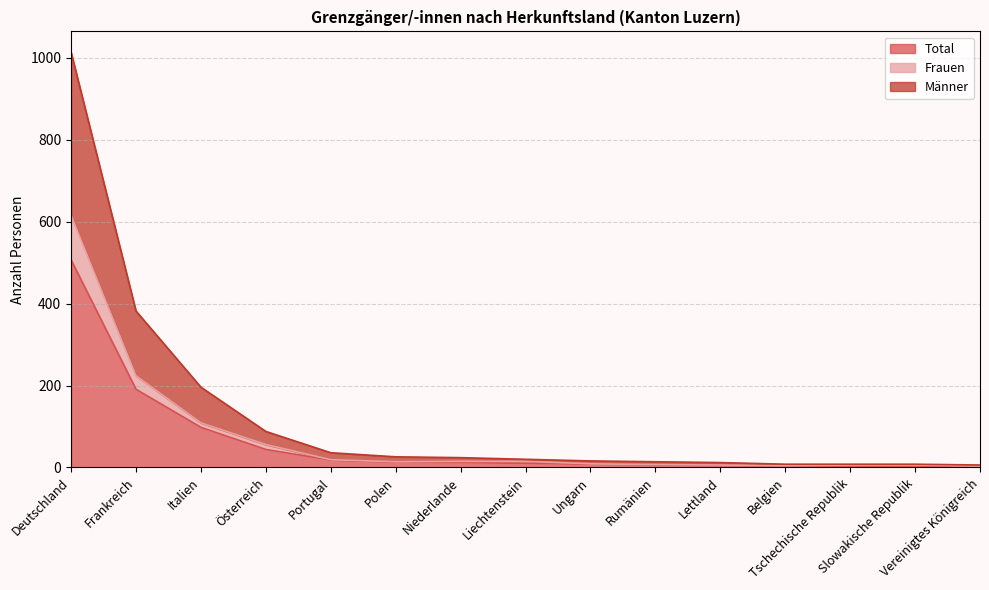

What is the greatest value displayed?

1014